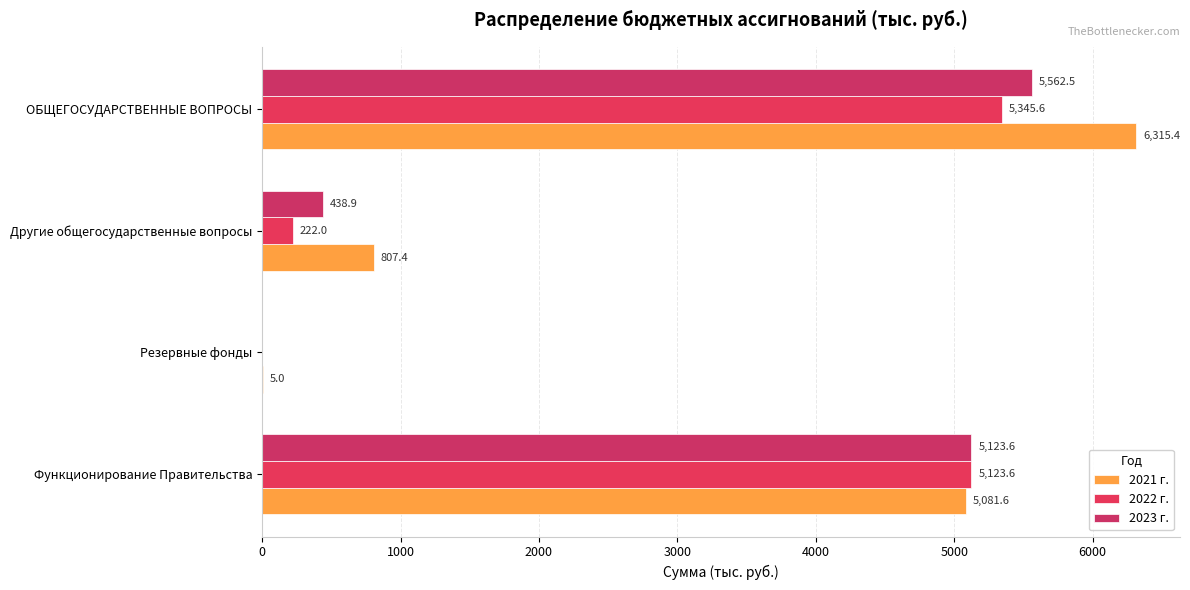

Count the number of data series in this chart.

3